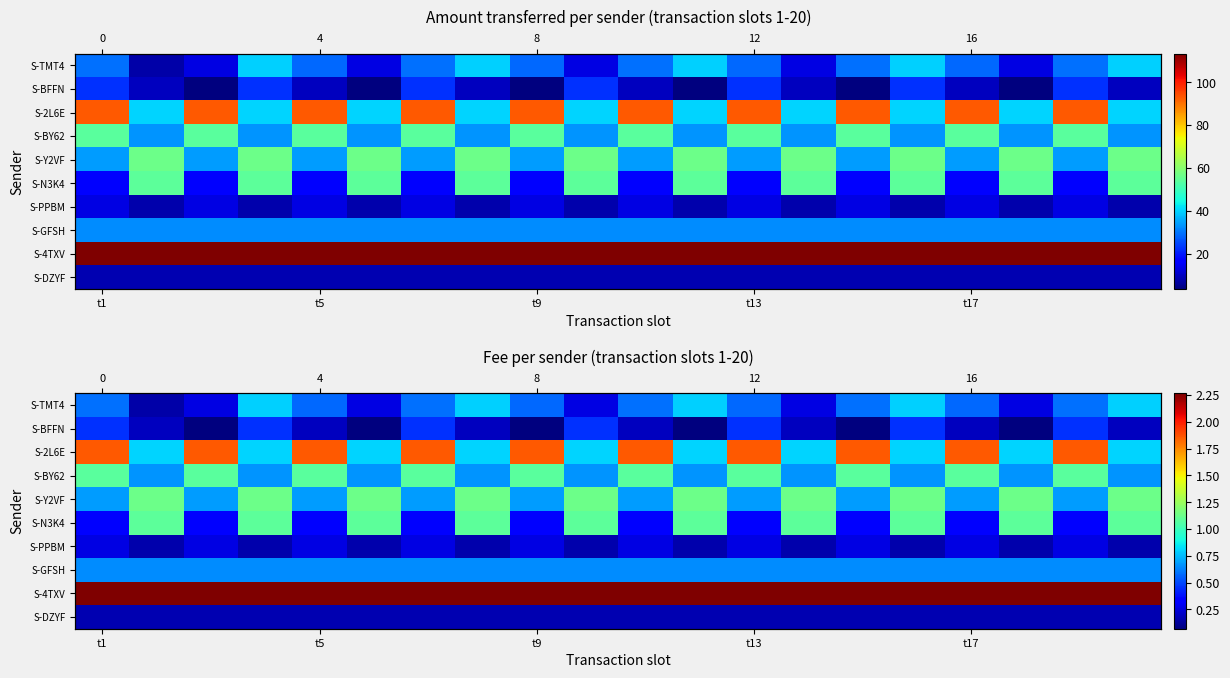

Rank the series by their maximum value, from highest to lowest.

S-4TXV, S-2L6E, S-Y2VF, S-N3K4, S-BY62, S-TMT4, S-GFSH, S-BFFN, S-PPBM, S-DZYF